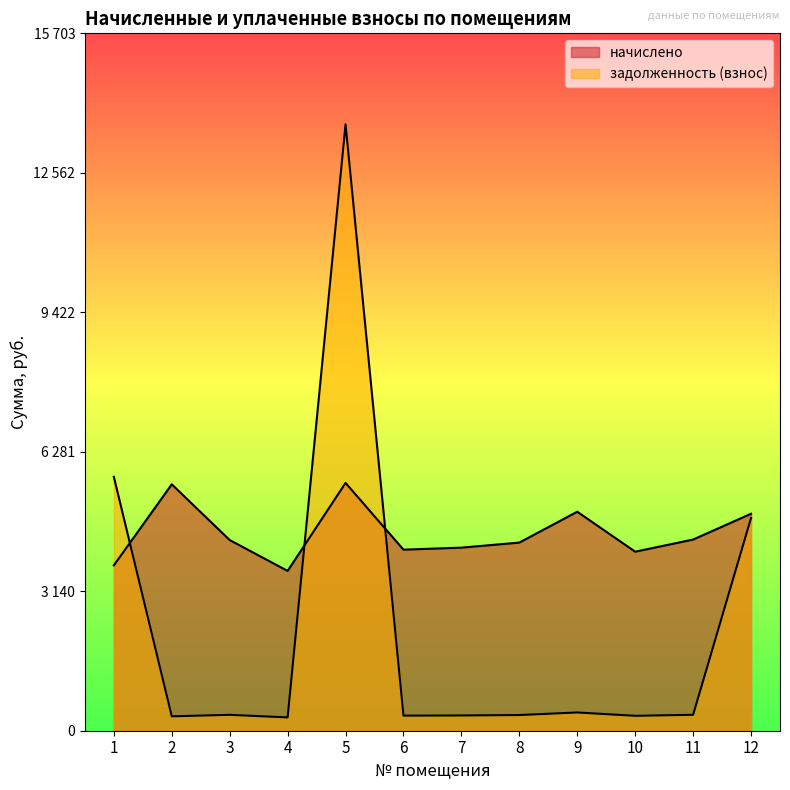

Where do начислено and задолженность (взнос) first cross each other?

1 and 2